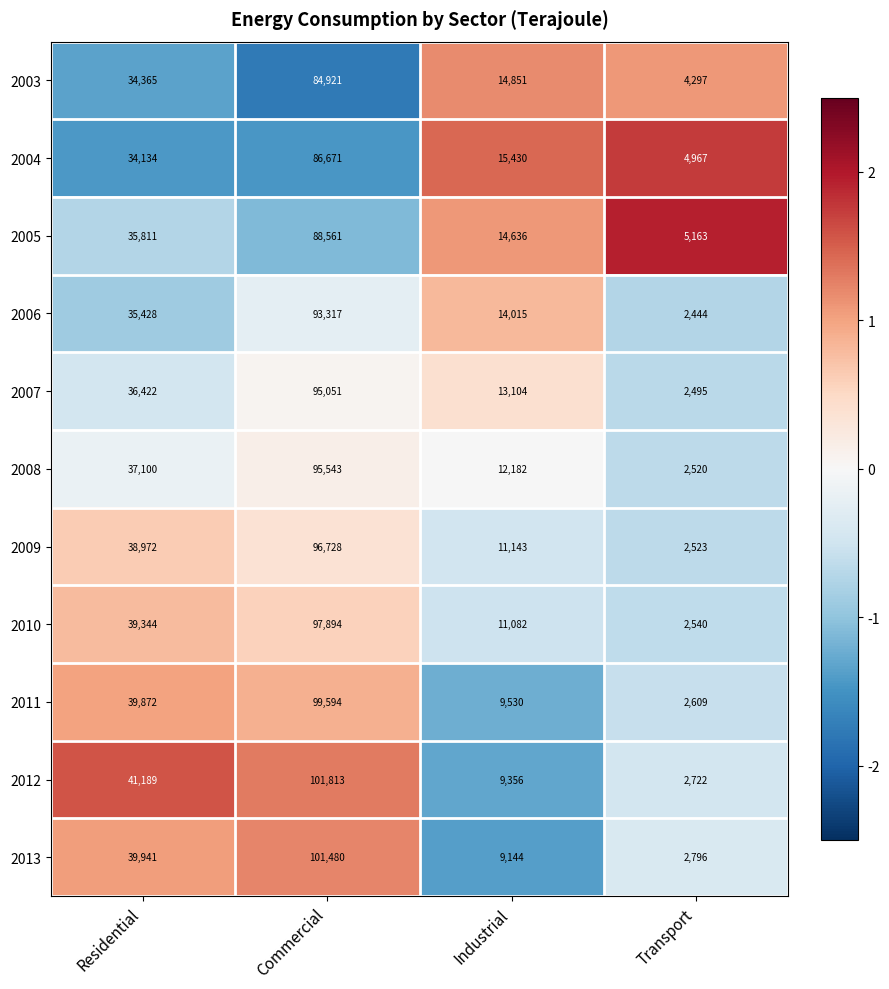

How many categories are shown in the chart?

4